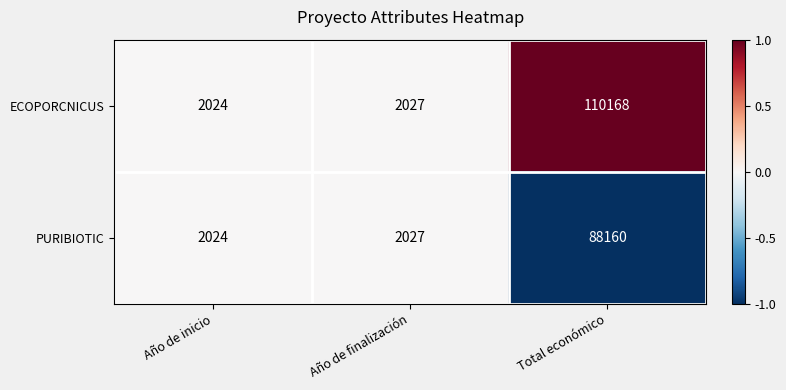

What is the average value of the PURIBIOTIC series?

30737